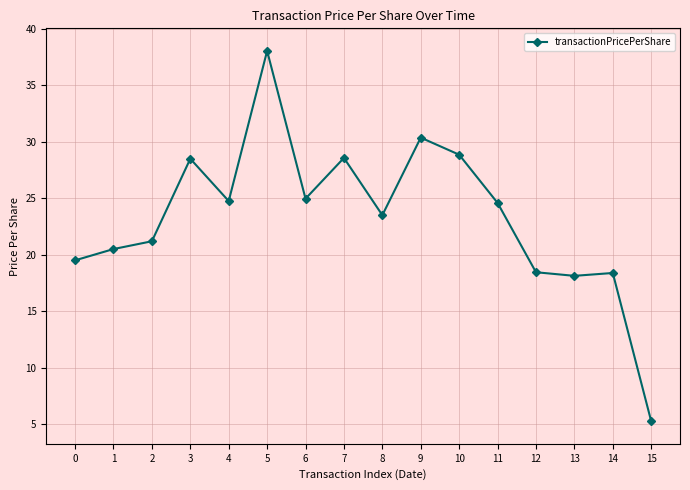

What is the value of the 5th point from the left?

24.8